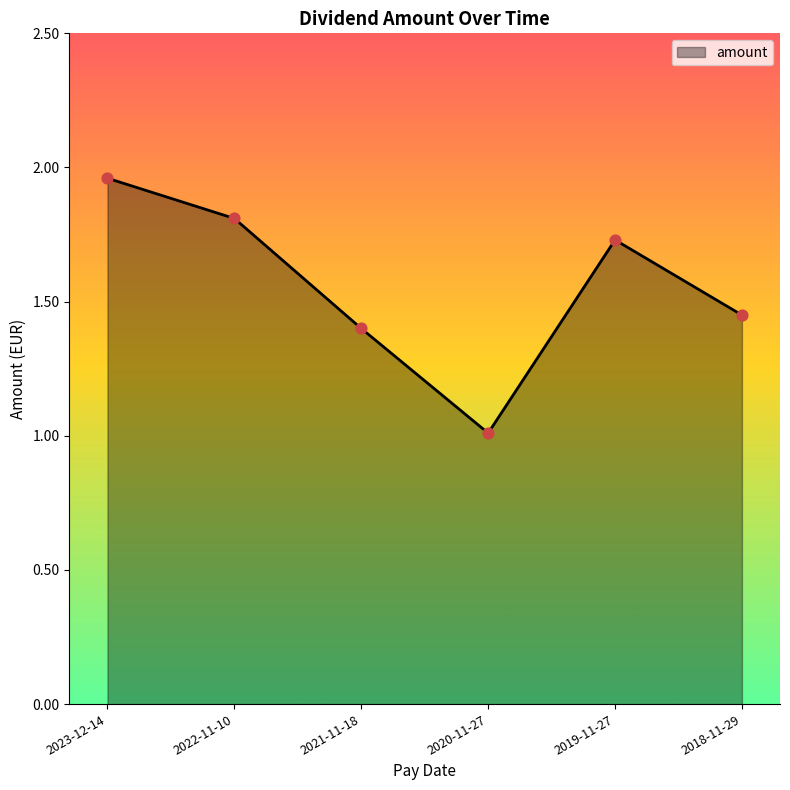

What is the change in value from 2022-11-10 to 2018-11-29?

-0.4